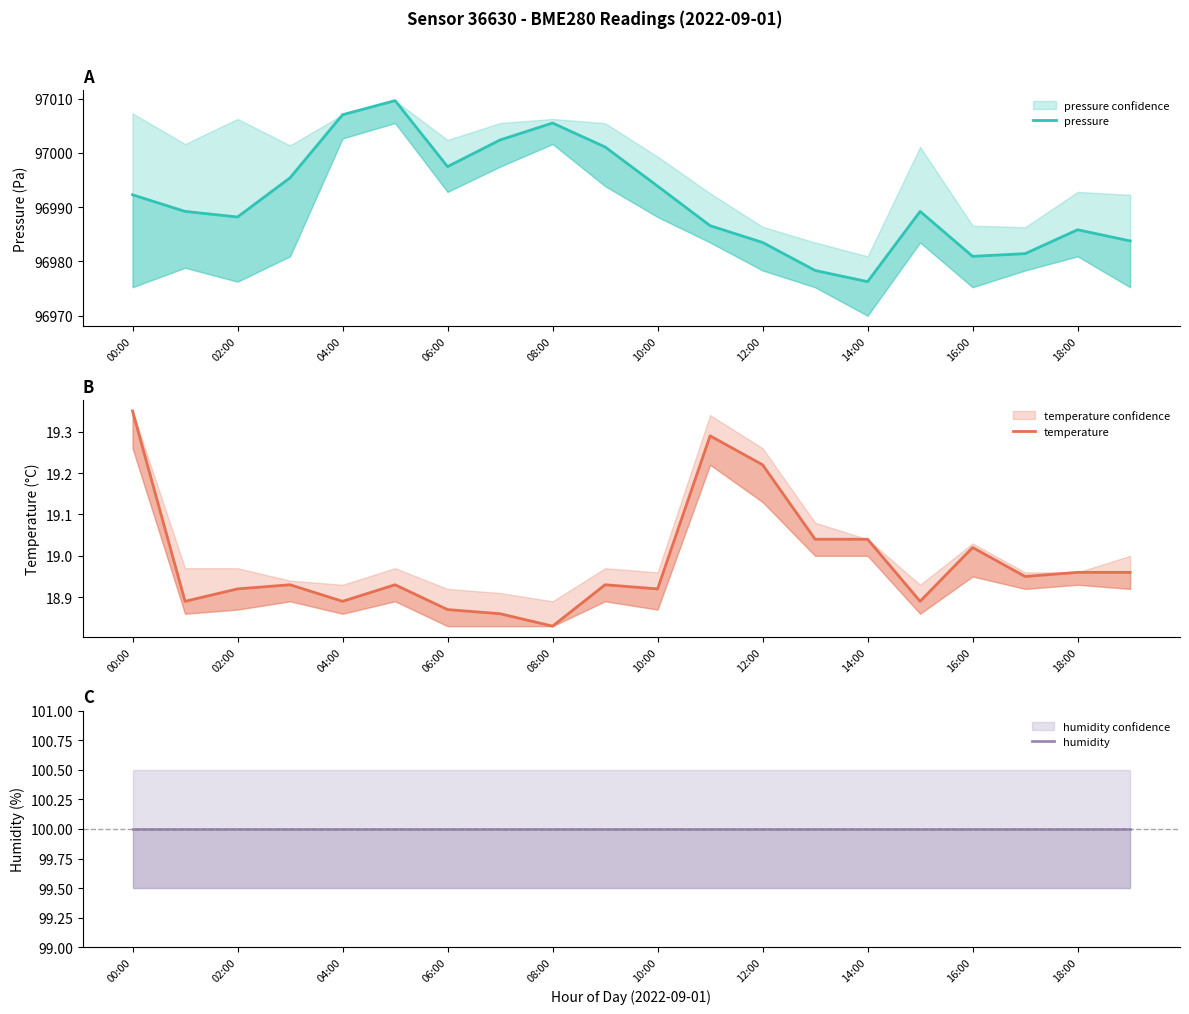

True or false: humidity and pressure cross at least once.

False